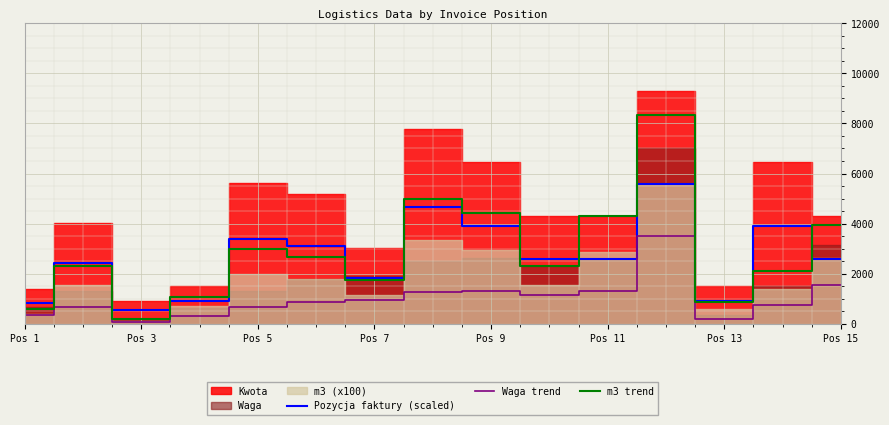

How many values in the Waga trend series exceed 886?

7